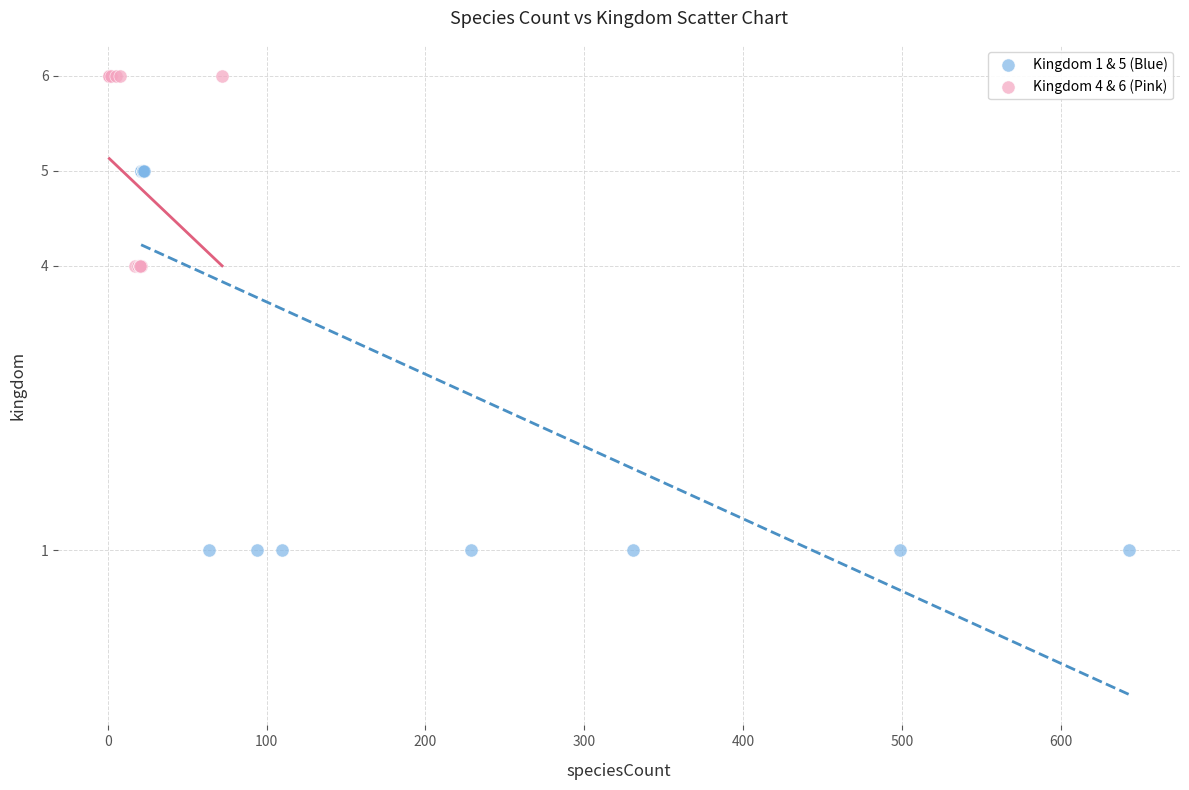

Which series contains the highest Y value?

Kingdom 4 & 6 (Pink)